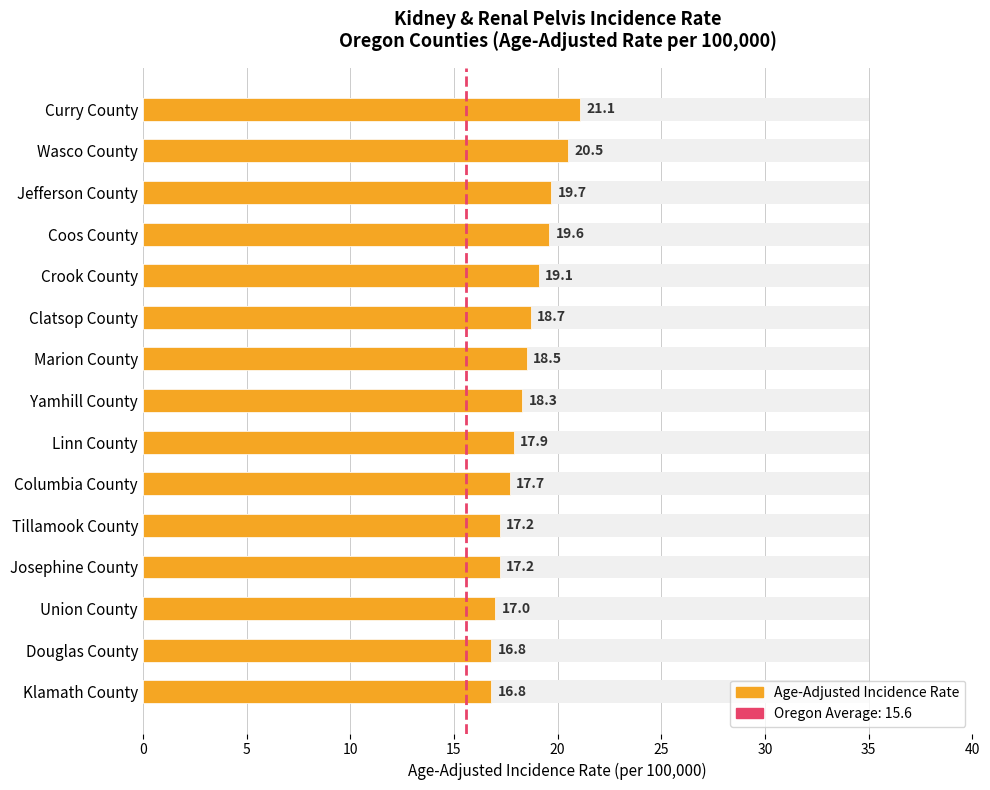

Which has a higher value, Marion County or Coos County?

Coos County